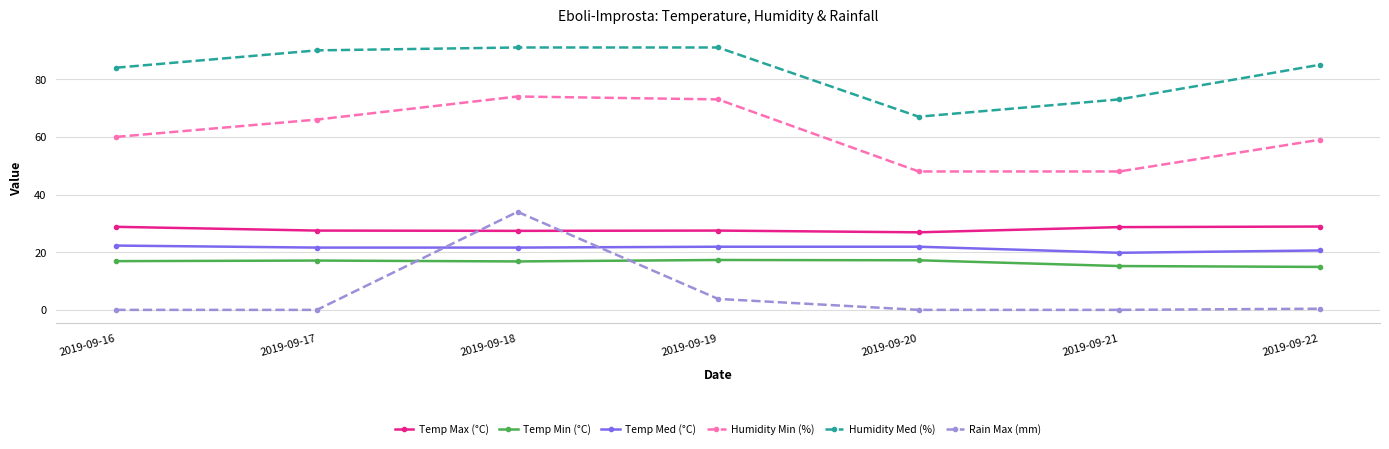

At which category is the sum across all series the highest?

2019-09-18